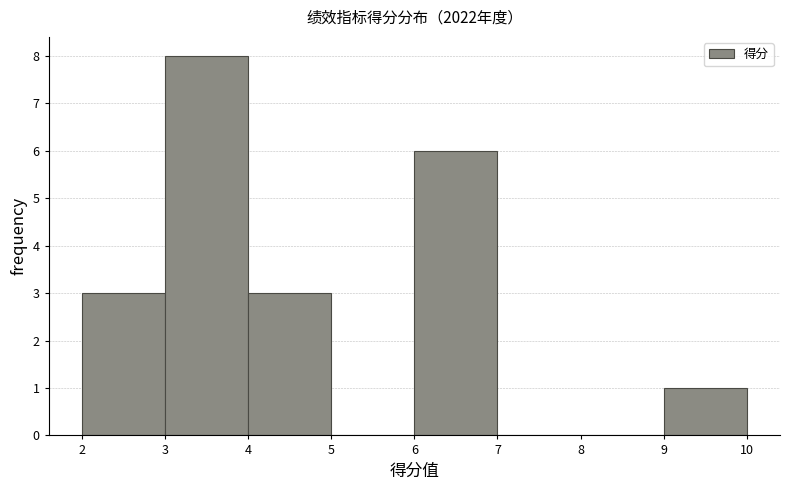

Reading left to right, transcribe this chart: for each bar, give the range it covers on the x-axis and its height. The values are not printed on the chart, so give them approximately, as read against the axis.

2 to 3: 3
3 to 4: 8
4 to 5: 3
5 to 6: 0
6 to 7: 6
7 to 8: 0
8 to 9: 0
9 to 10: 1